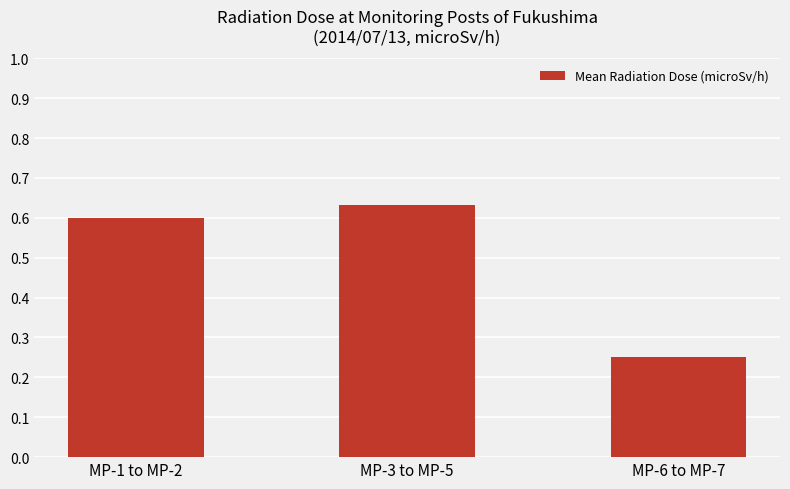

What is the label of the 3rd bar from the right?

MP-1 to MP-2